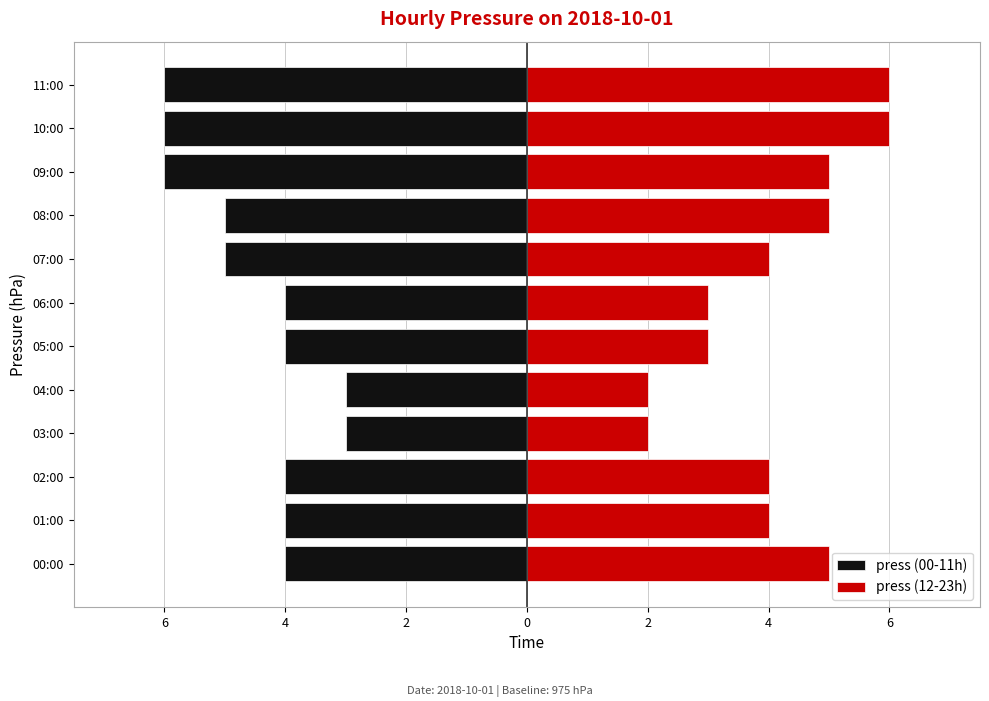

What is the lowest value of the press (00-11h) series?

-6